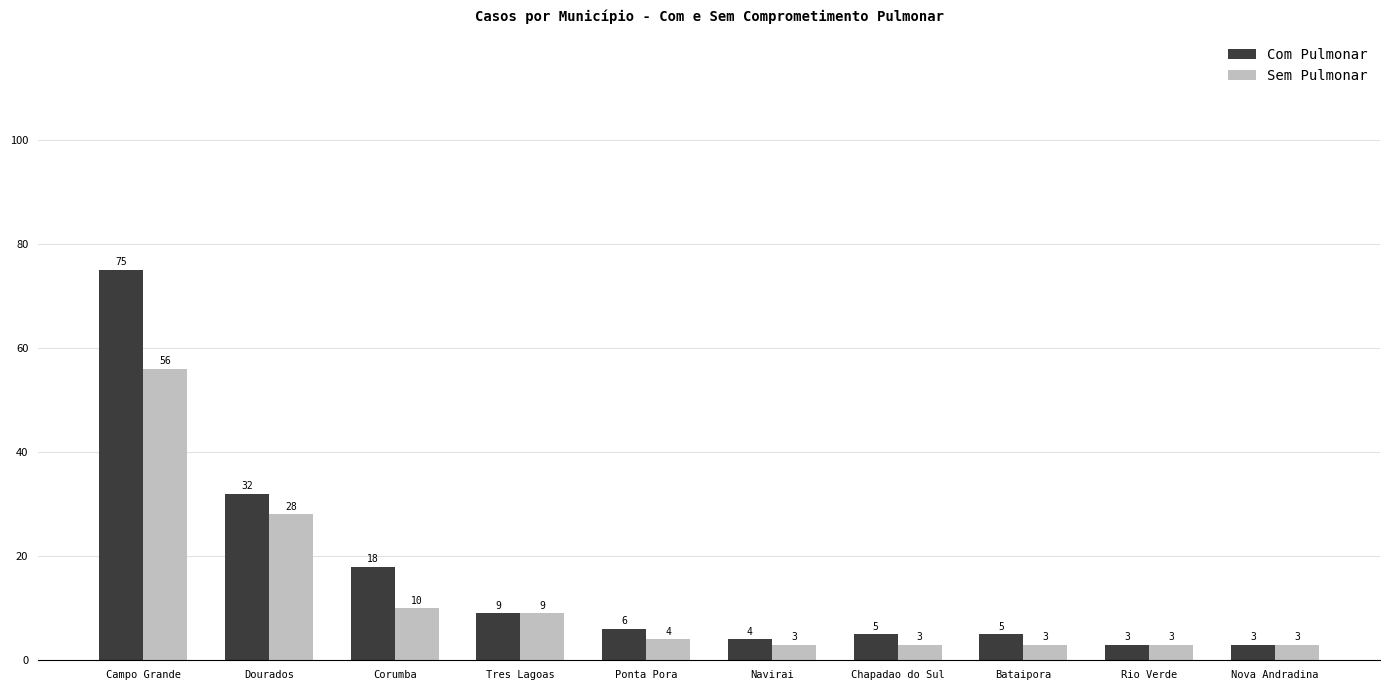

Reading left to right, transcribe all the data shown in this chart.

Com Pulmonar: 75	32	18	9	6	4	5	5	3	3
Sem Pulmonar: 56	28	10	9	4	3	3	3	3	3